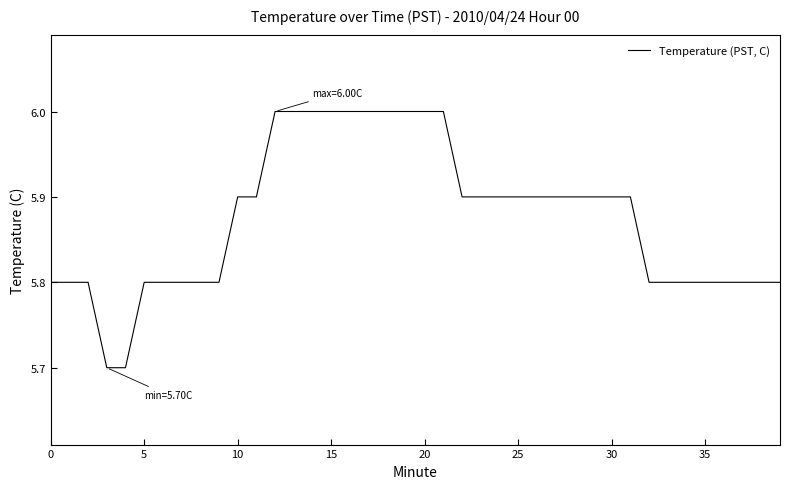

What is the minimum value shown in the chart?

5.7